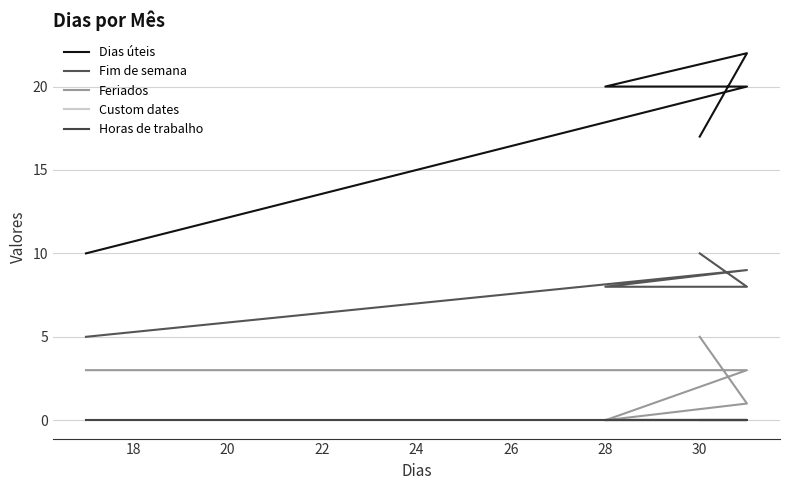

How many distinct data groups are displayed?

5